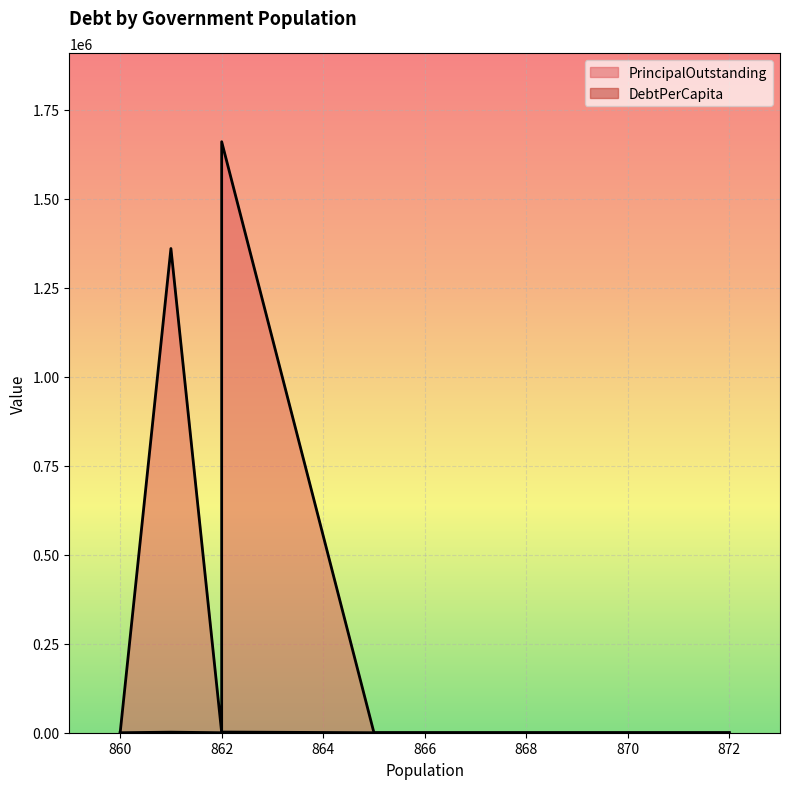

What is the sum of all PrincipalOutstanding values?

3020000.0